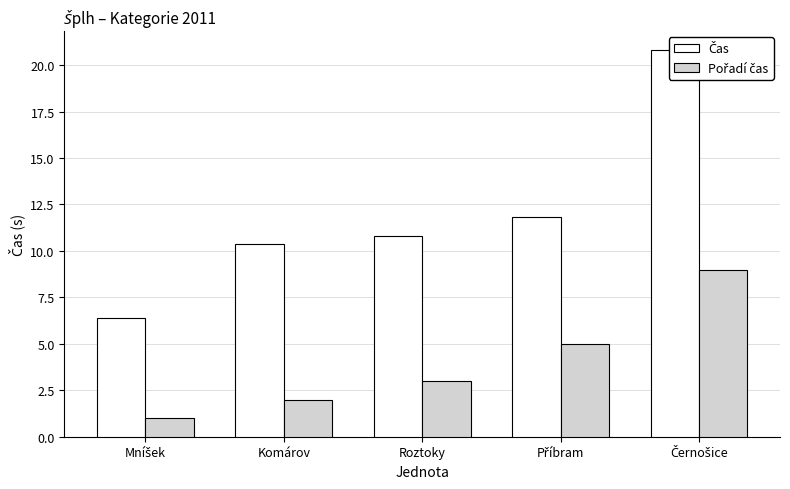

What is the difference between the maximum and second lowest values in the Čas series?

10.4